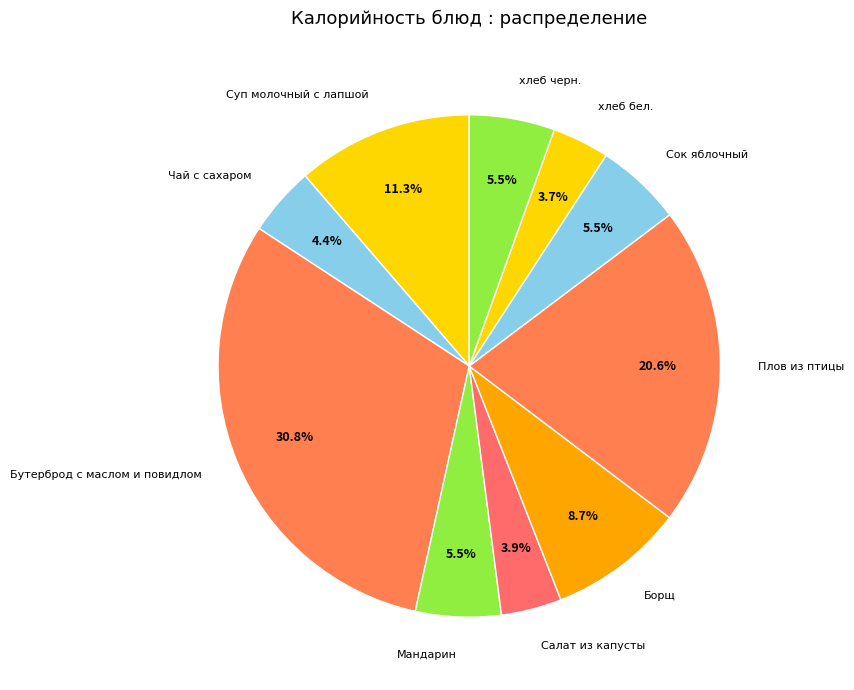

What percentage is the Плов из птицы slice, to the nearest percent?

21%